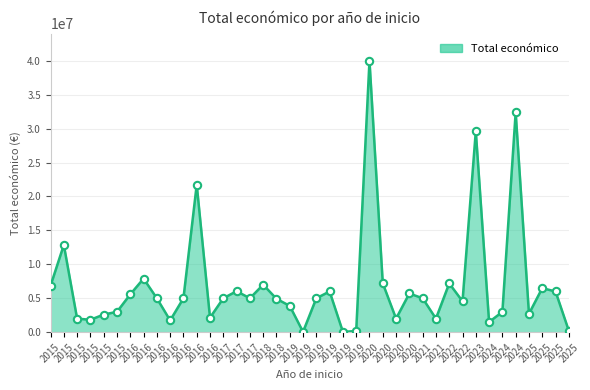

Between 2021 and 2025, which is larger?

2021